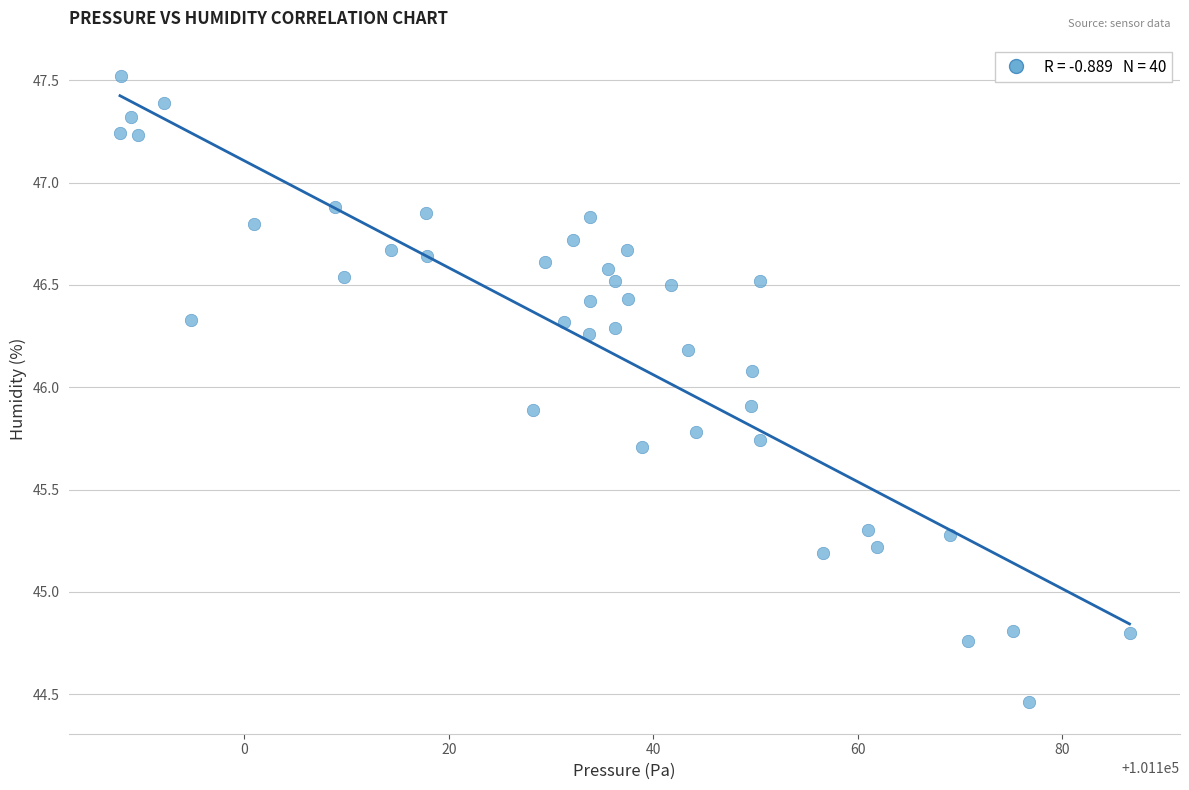

What is the range of X values (max minus min)?

98.7